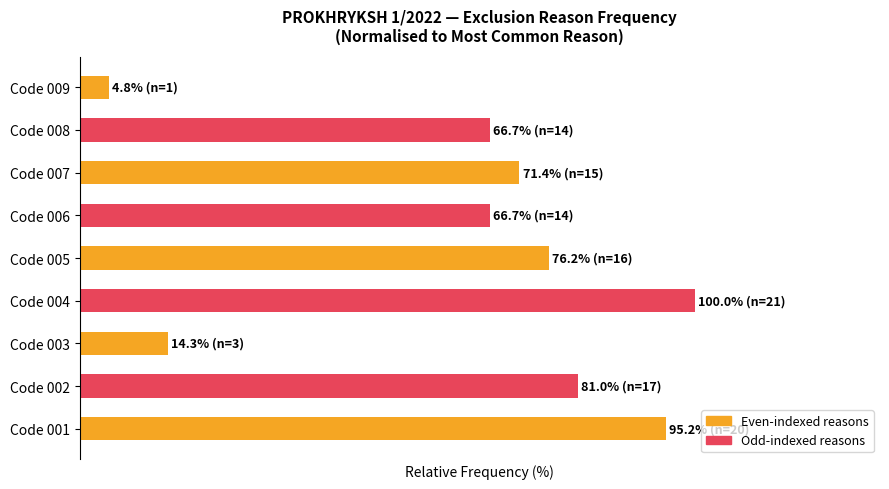

At which category does the chart reach its minimum across all series?

Code 009